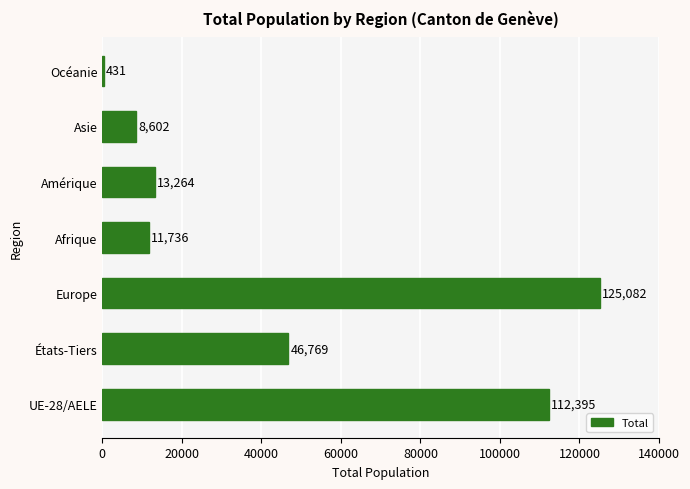

What is the average value?

45468